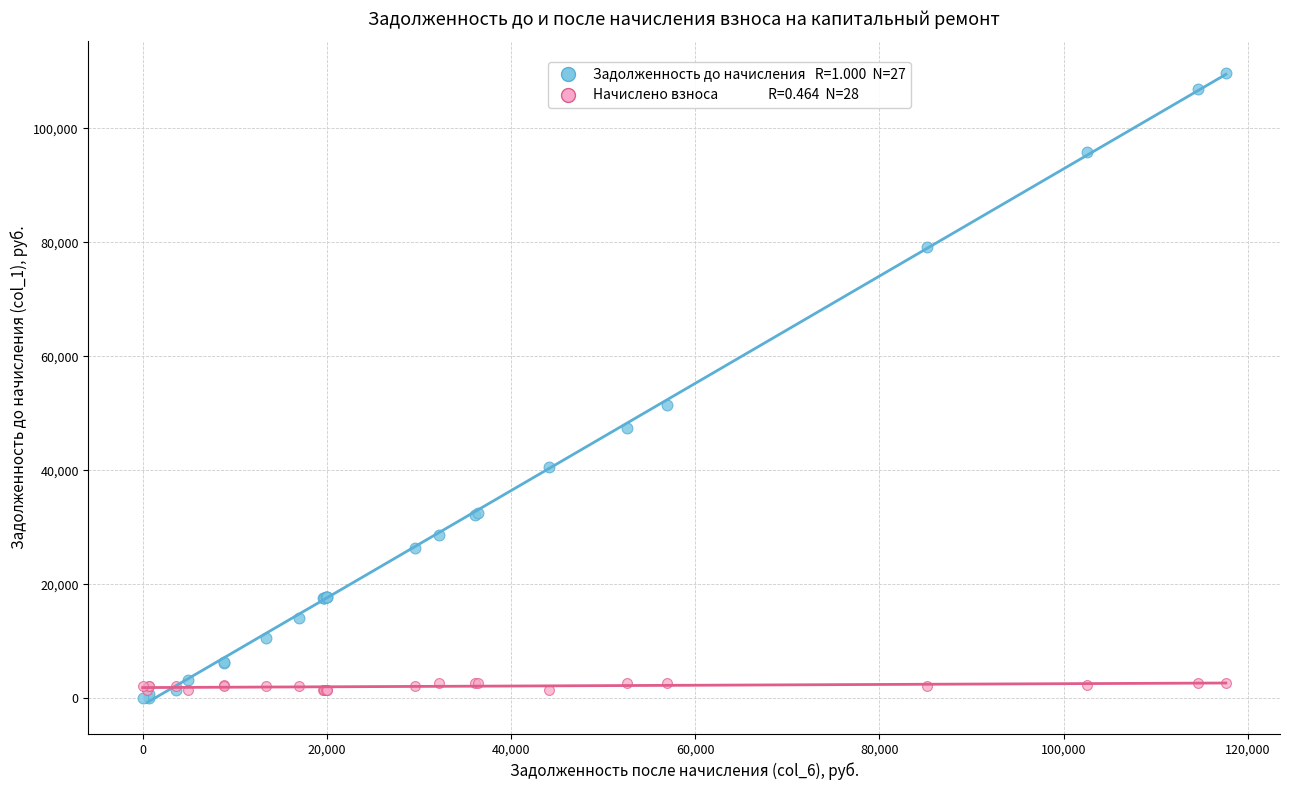

Across all series, what Y value is closest to 54896?

51540.6